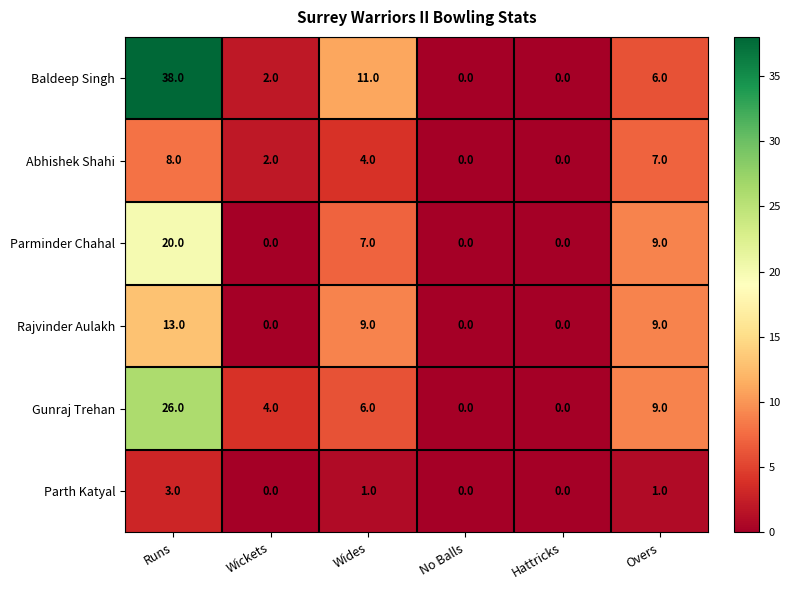

At how many categories does at least one series exceed 7?

3